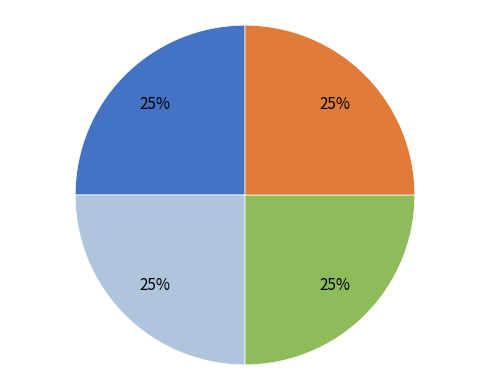

Is there a majority slice in this chart?

No